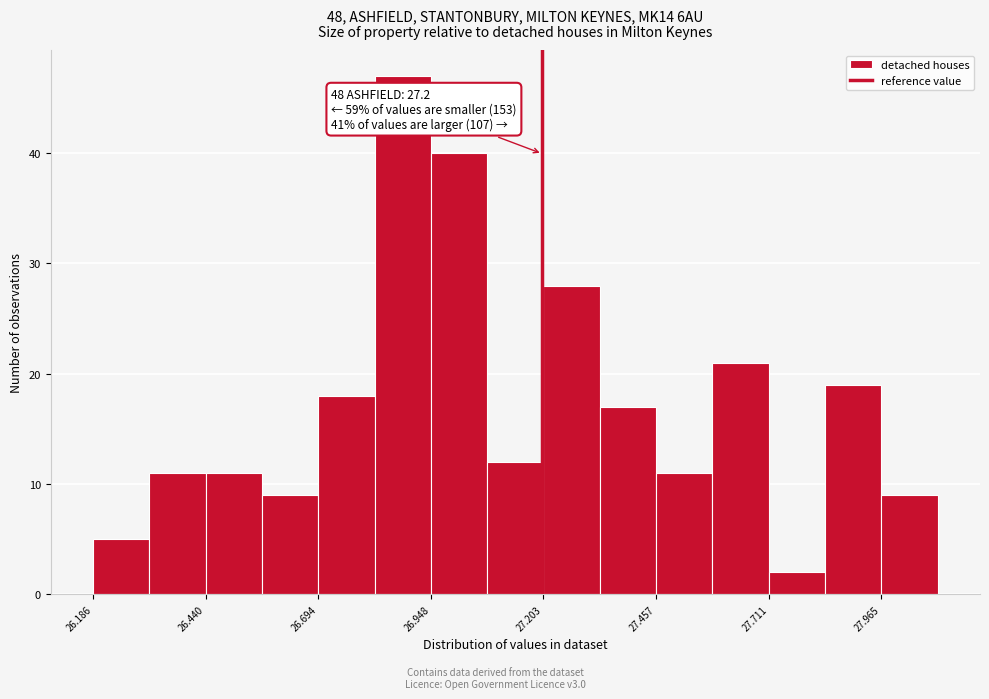

Around what value on the x-axis is the tallest bar? Give the approximate position of its centre, as read against the axis.

26.90